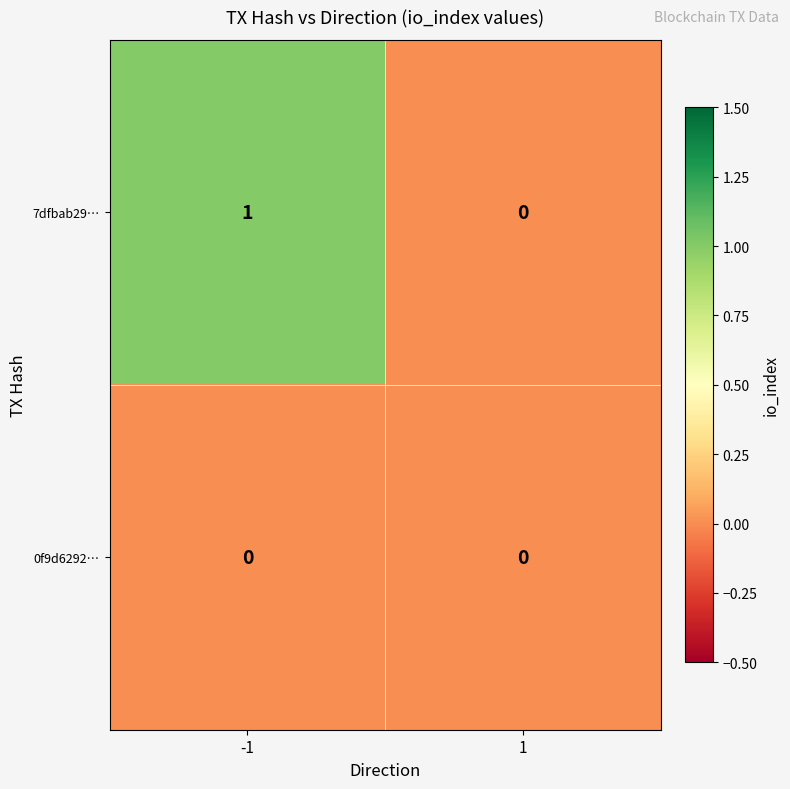

Is it true that 7dfbab29… equals 2 at -1?

False